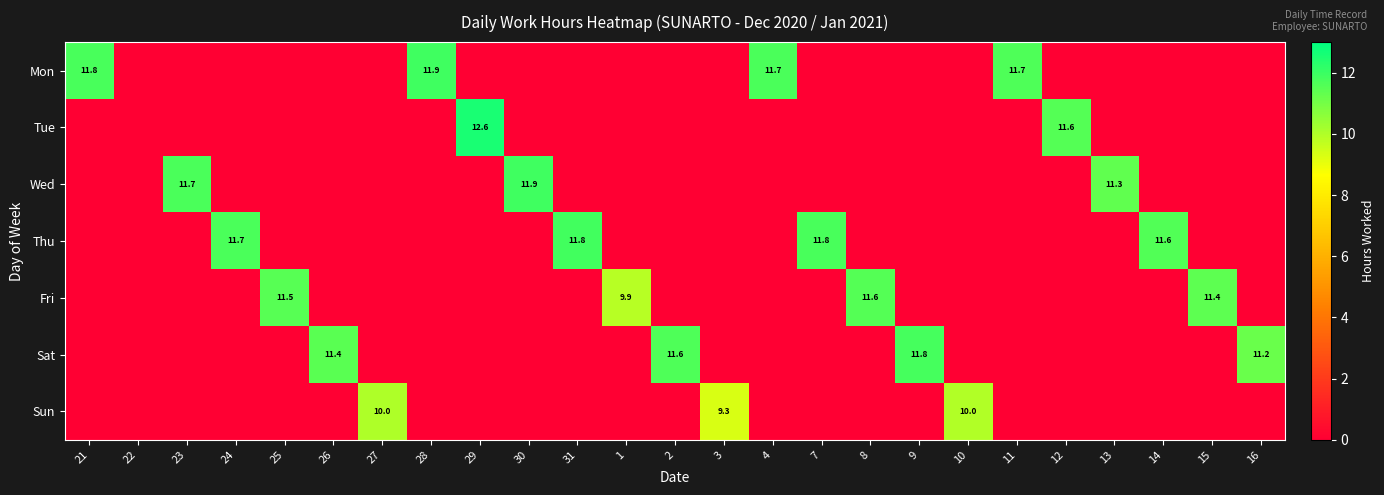

The value of Wed at 13 is 11.3. True or false?

True